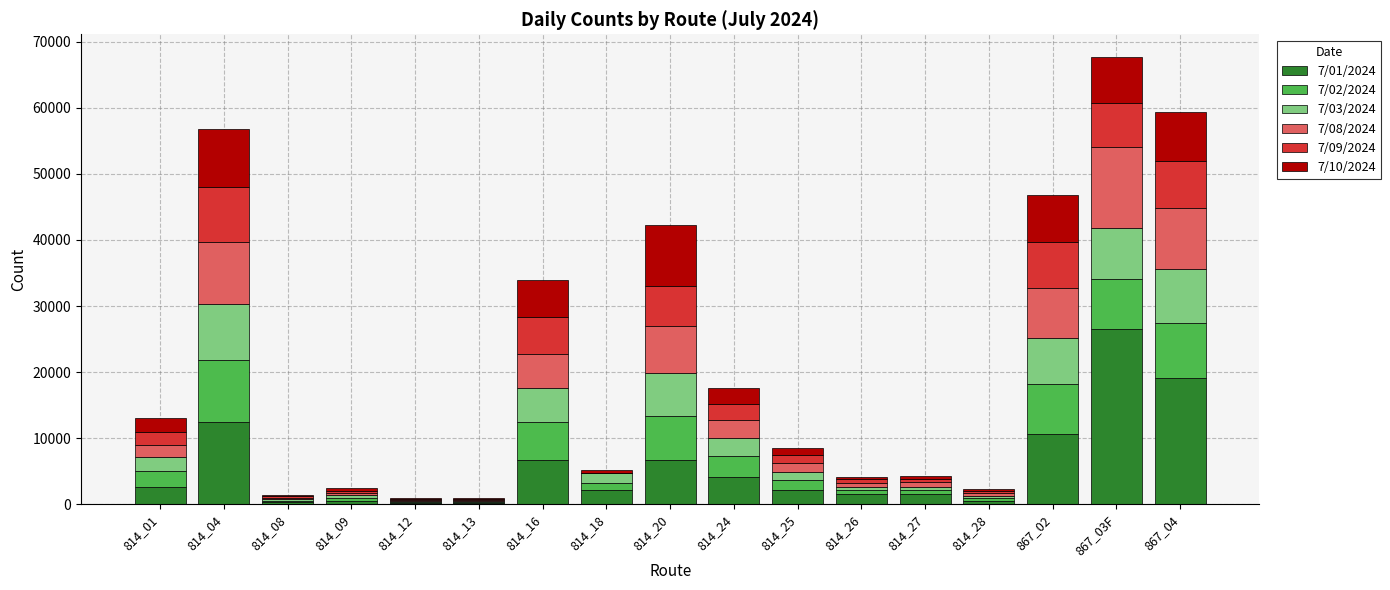

Which category has the highest value in the 7/01/2024 series?

867_03F